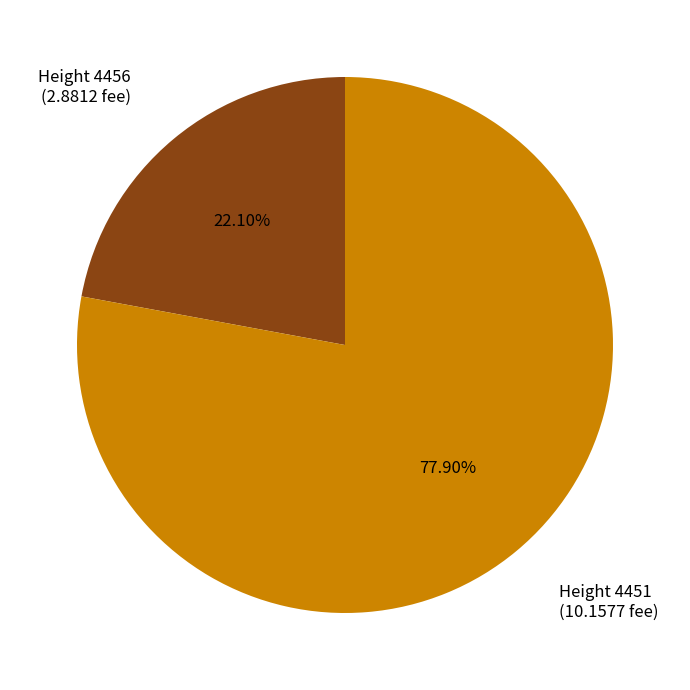

Is there a majority slice in this chart?

Yes